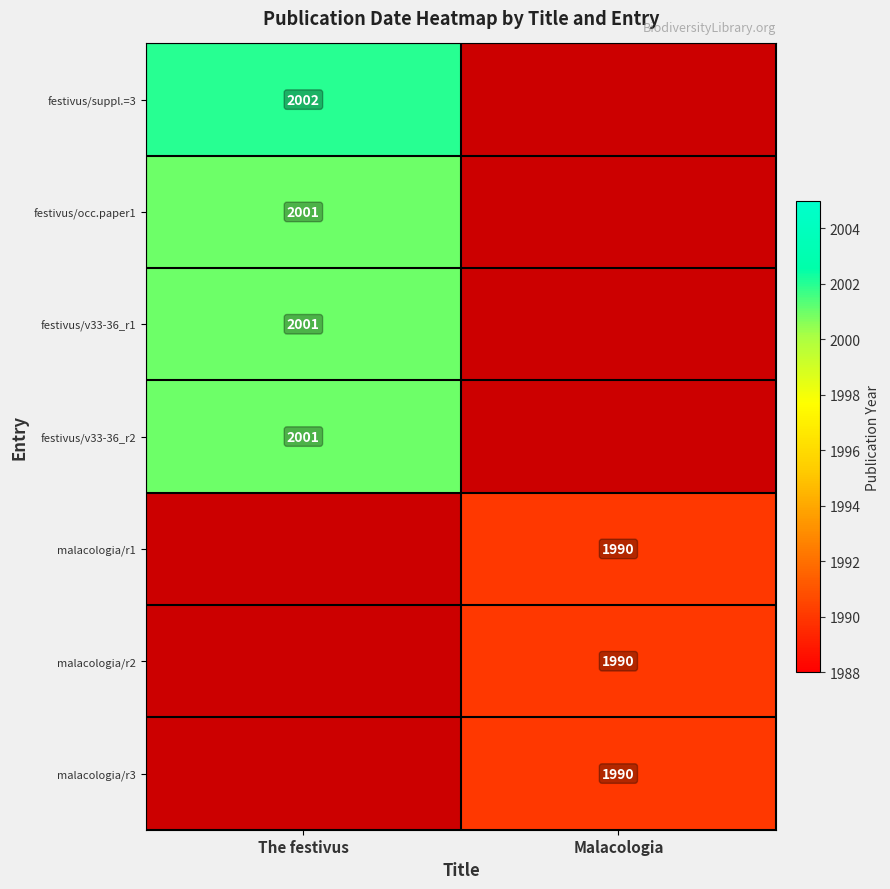

How many data points does each series have?

2